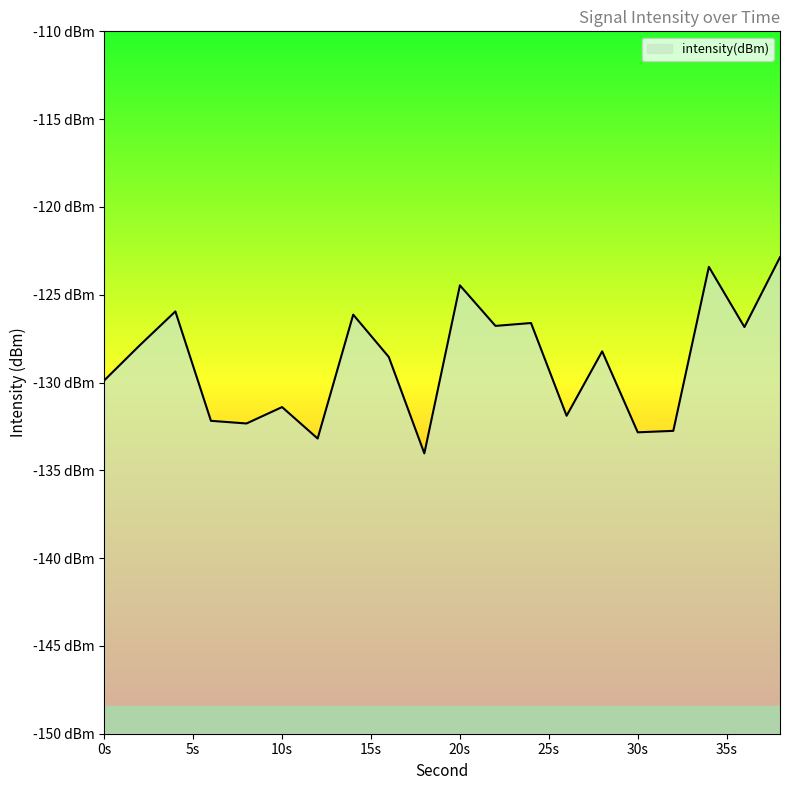

How many data points does each series have?

20